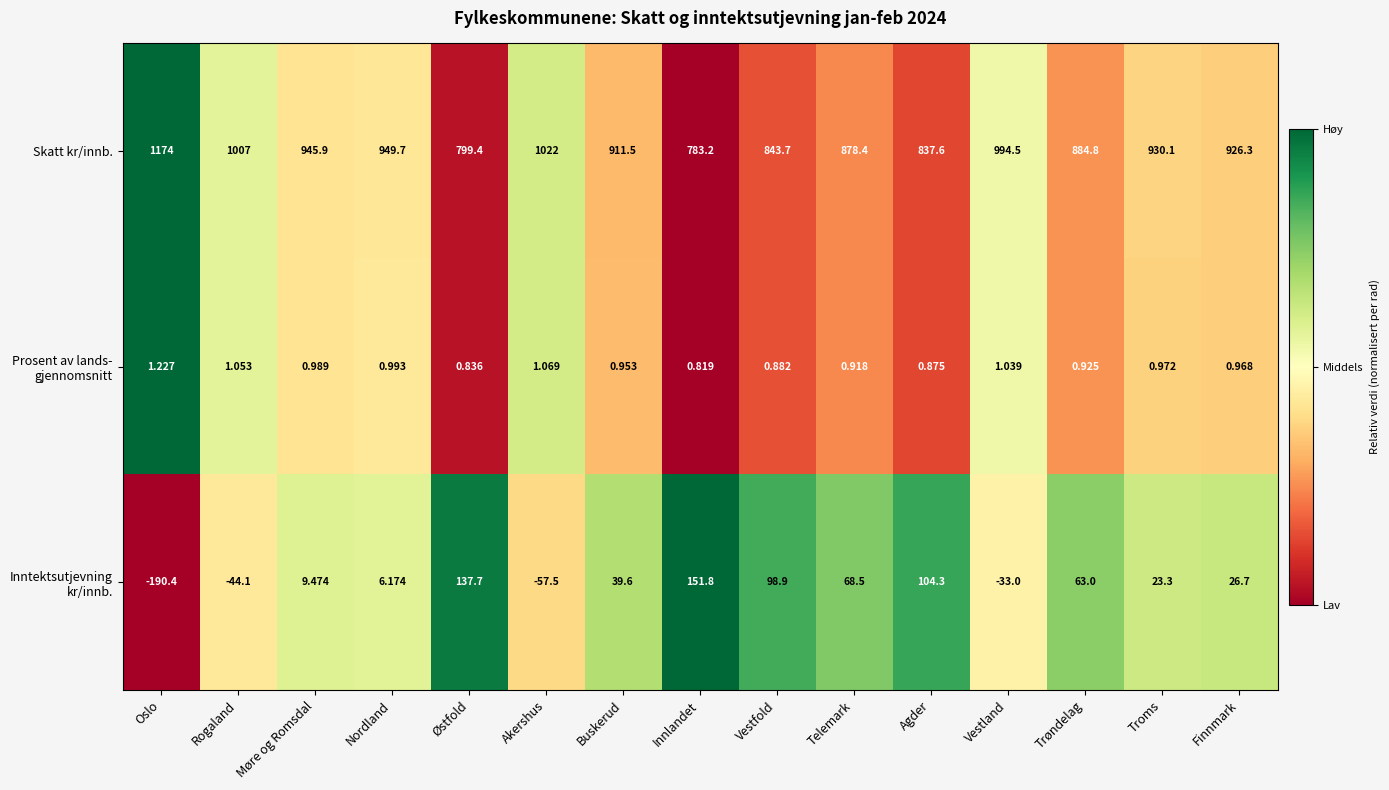

Which label corresponds to the smallest value in the chart?

Oslo